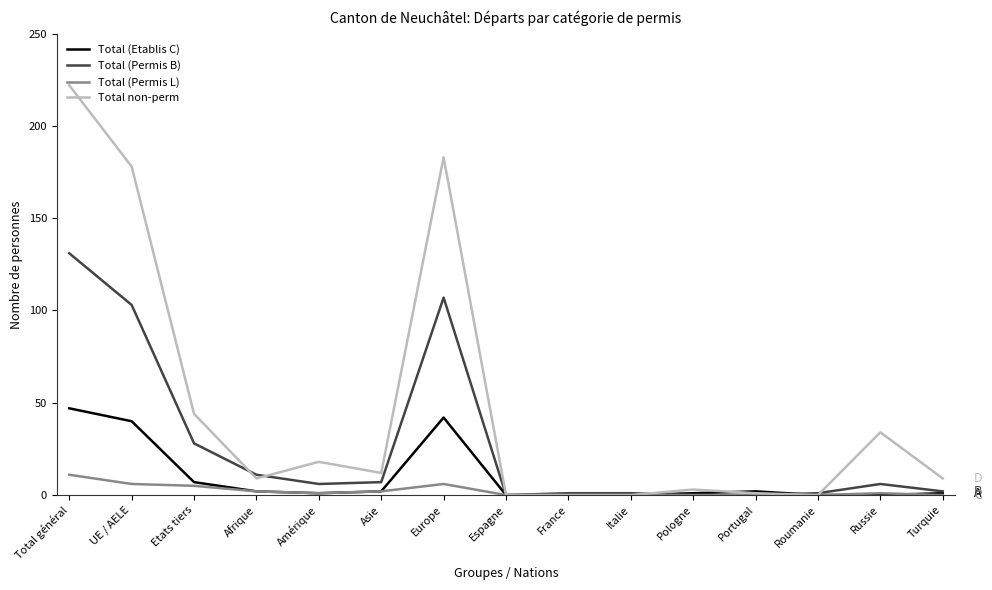

True or false: Total non-perm has a value of 34 at Russie.

True